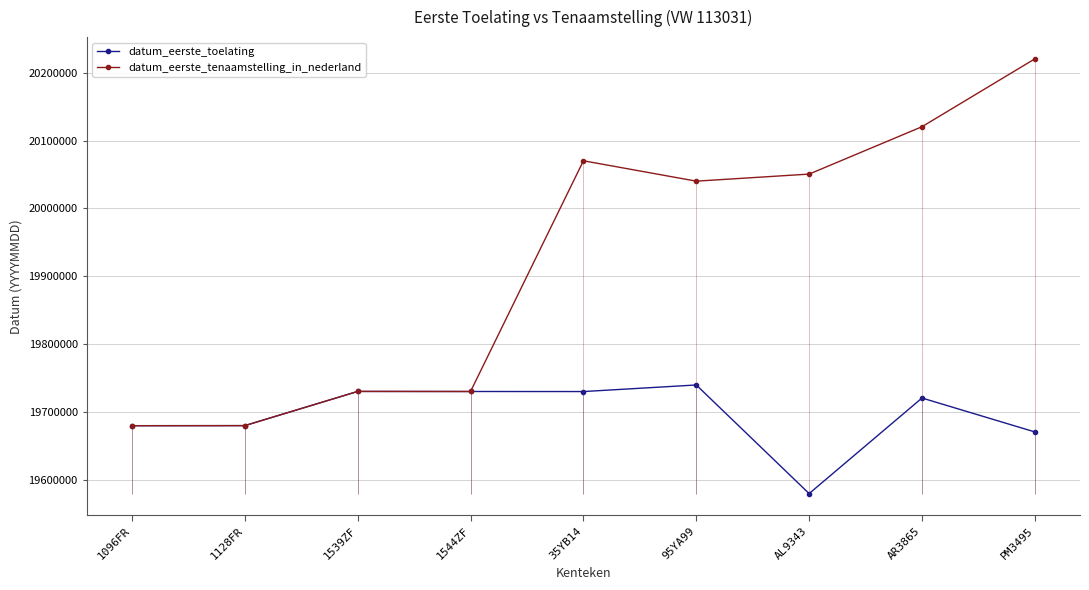

What is the sum of all datum_eerste_toelating values?

177266219